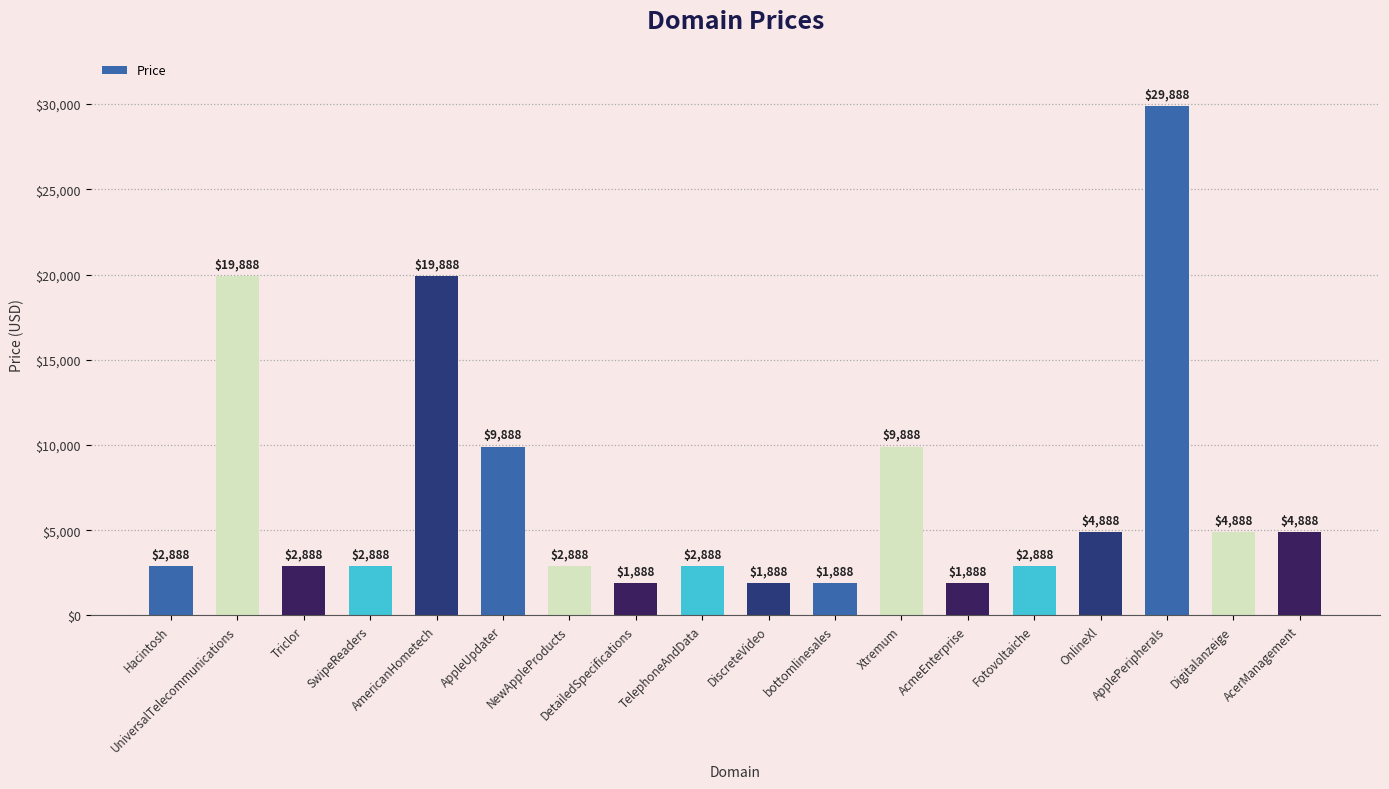

Reading left to right, list all the values displayed in this chart.

Hacintosh=2888	UniversalTelecommunications=19888	Triclor=2888	SwipeReaders=2888	AmericanHometech=19888	AppleUpdater=9888	NewAppleProducts=2888	DetailedSpecifications=1888	TelephoneAndData=2888	DiscreteVideo=1888	bottomlinesales=1888	Xtremum=9888	AcmeEnterprise=1888	Fotovoltaiche=2888	OnlineXl=4888	ApplePeripherals=29888	Digitalanzeige=4888	AcerManagement=4888